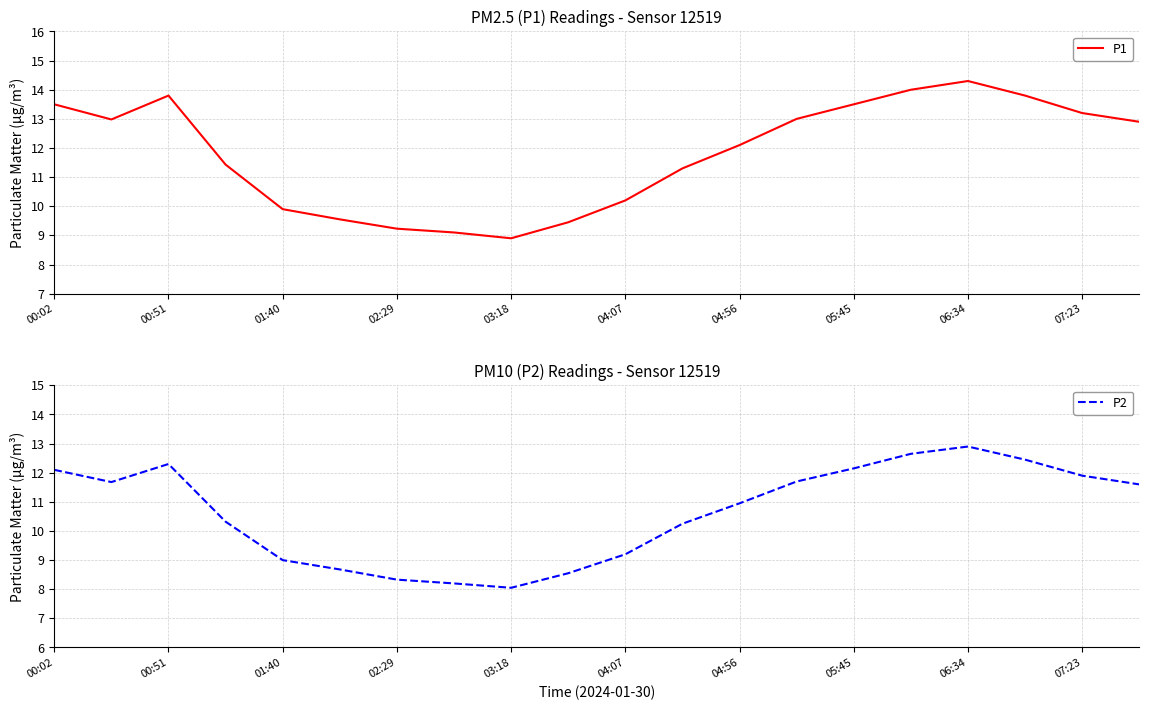

At how many categories does at least one series exceed 8?

20